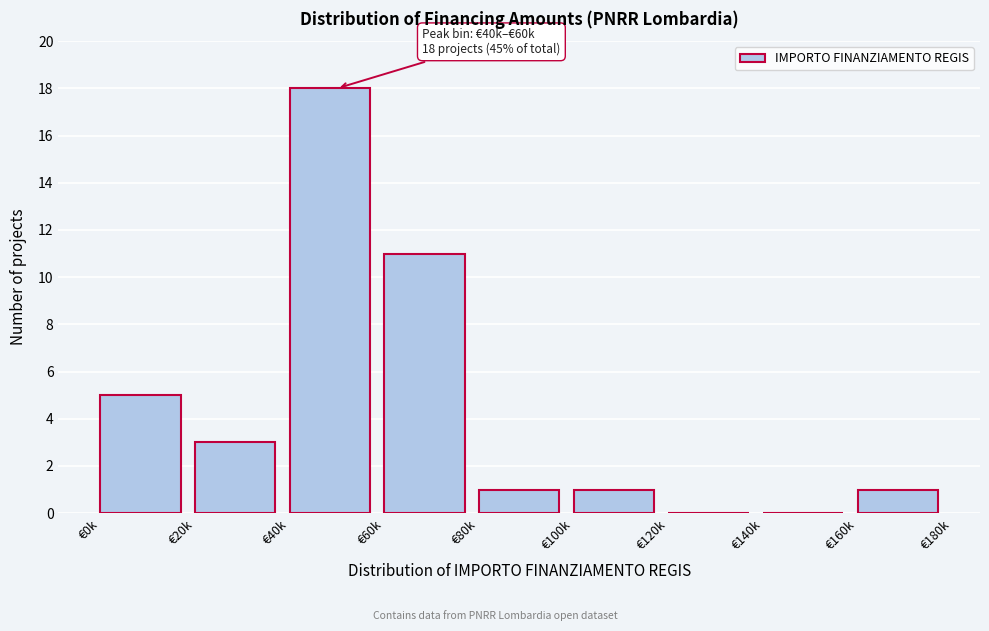

Reading right to left, transcribe all the data shown in this chart.

€160k=1	€140k=0	€120k=0	€100k=1	€80k=1	€60k=11	€40k=18	€20k=3	€0k=5